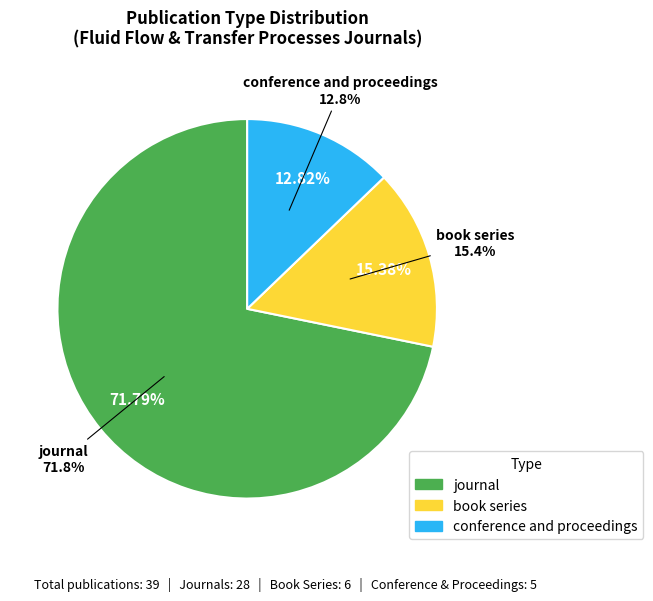

Combined, do conference and proceedings and book series account for over 50%?

No